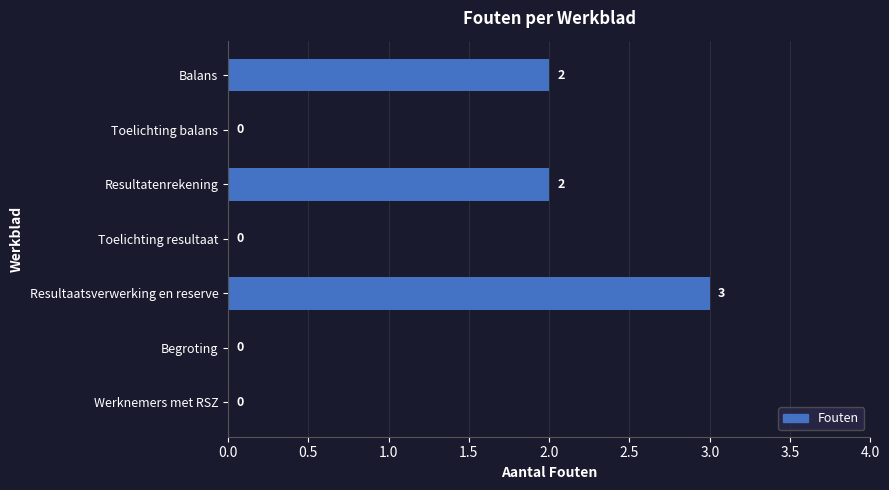

The chart shows a value of 0 at Toelichting balans. True or false?

True